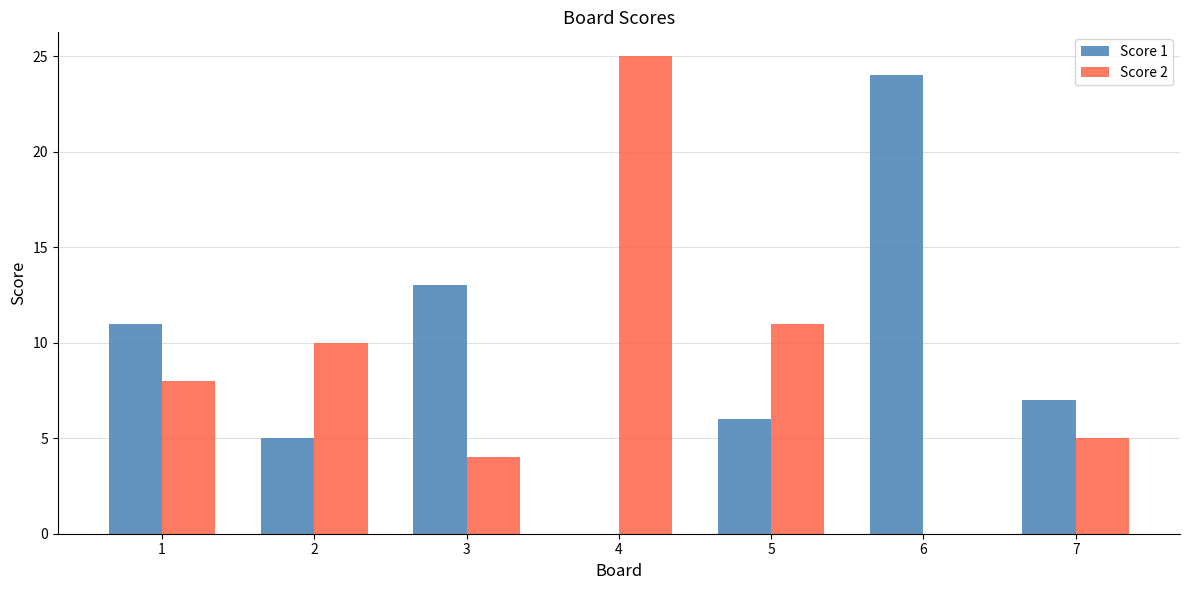

Reading left to right, extract all data points from this chart.

Score 1: 1=11	2=5	3=13	4=0	5=6	6=24	7=7
Score 2: 1=8	2=10	3=4	4=25	5=11	6=0	7=5